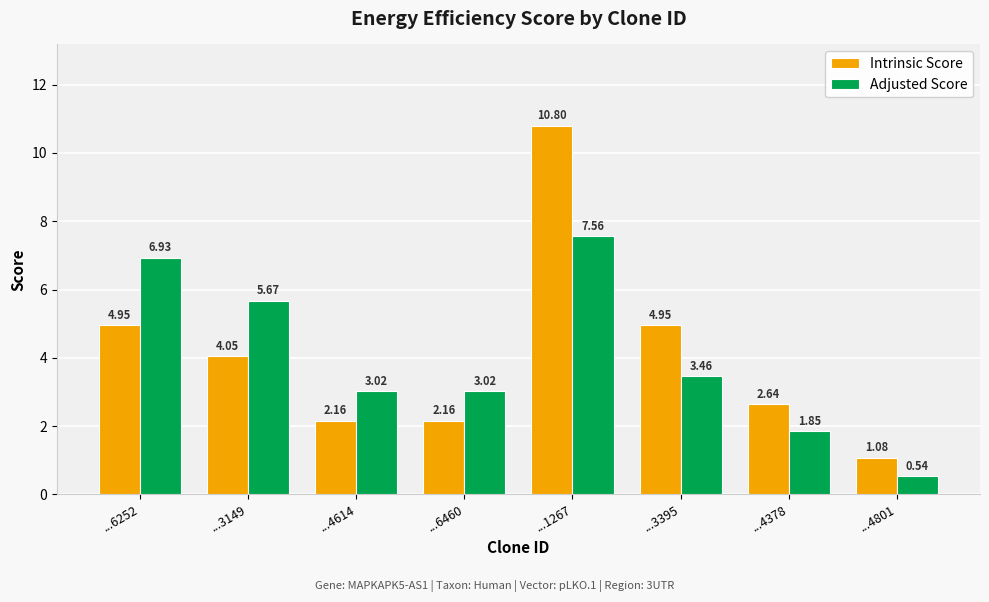

What position from the right is ...4614?

6